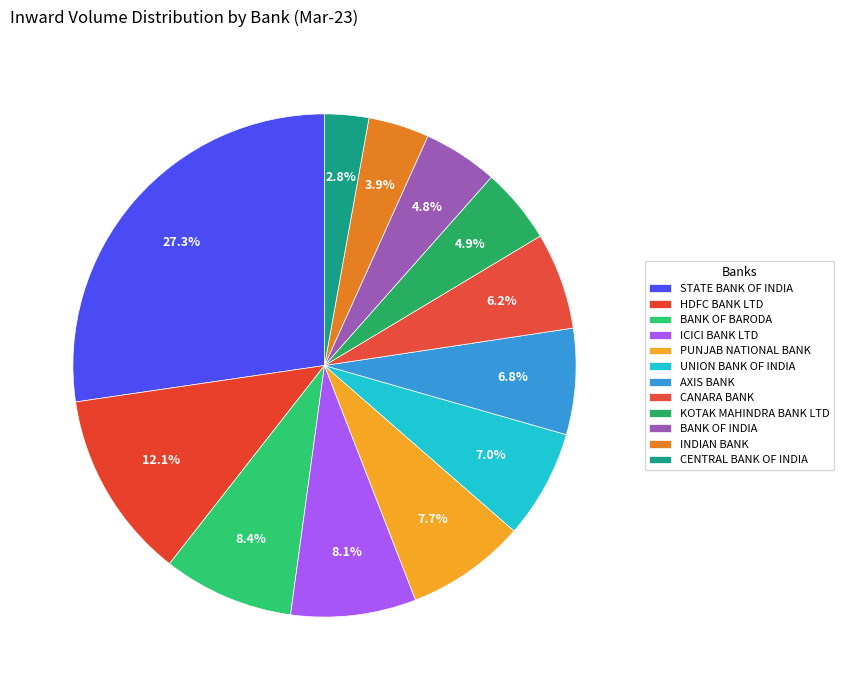

Count the number of slices in the pie.

12